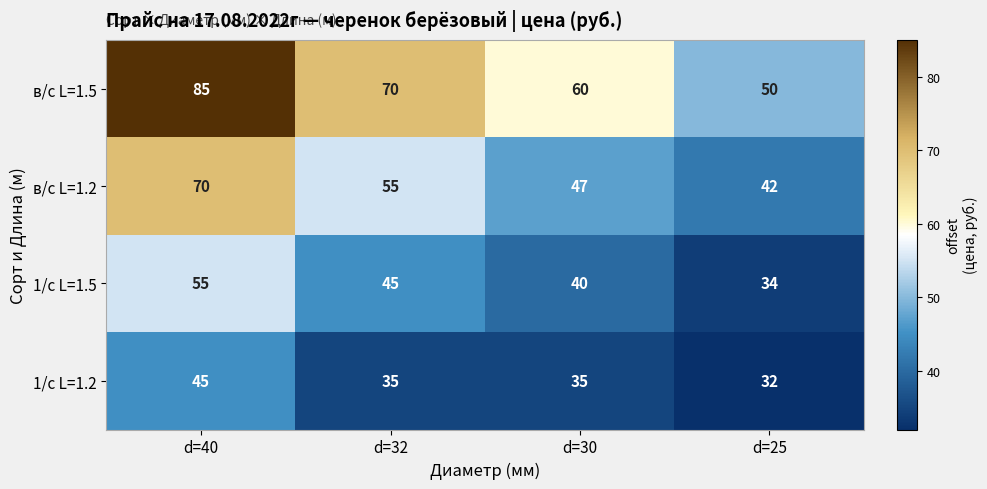

What value does the 1/с L=1.5 series have at d=25?

34